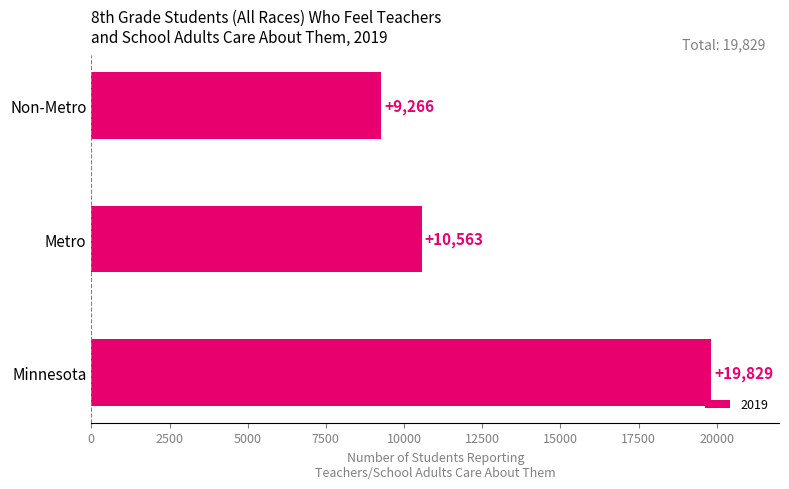

How many data points are less than 10563?

1